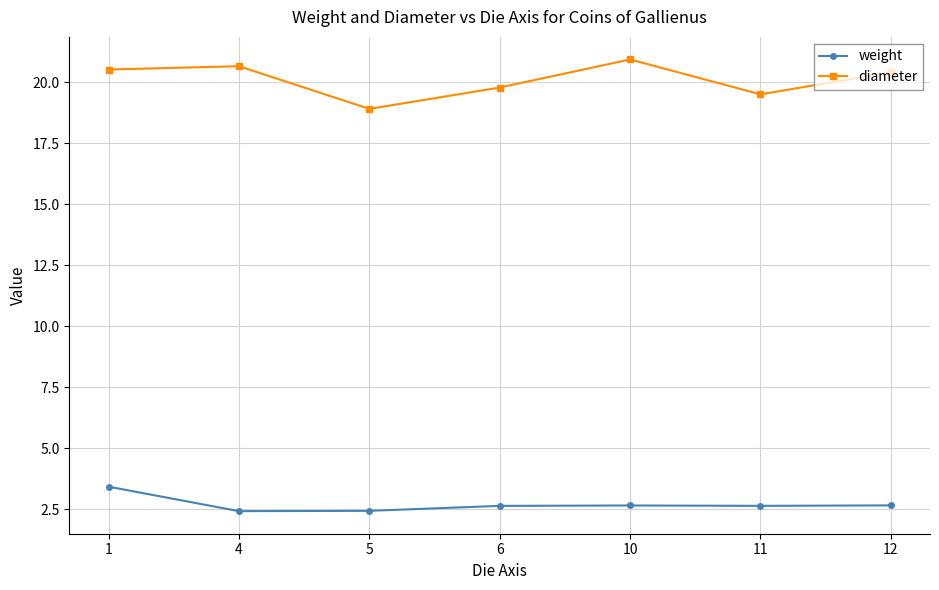

The weight series shows 1.6 at 5. True or false?

False